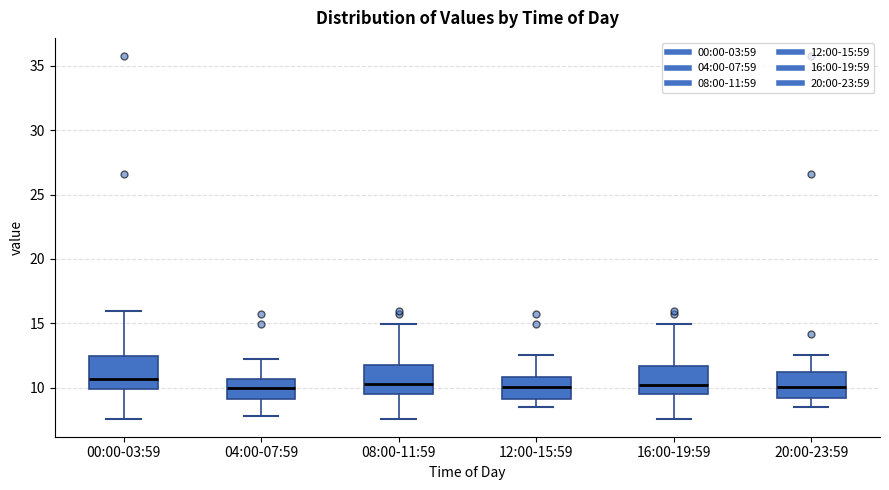

Reading left to right, transcribe this box plot: for each box, give where its median line is, the range the box spans, and where its two whiskers end, as read against the y-axis. The values are not printed on the chart, so give them approximately, as read against the axis.

00:00-03:59: median 10.5, box 10.0 to 12.5, whiskers 7.5 to 16.0
04:00-07:59: median 10.0, box 9.0 to 10.5, whiskers 8.0 to 12.0
08:00-11:59: median 10.5, box 9.5 to 12.0, whiskers 7.5 to 15.0
12:00-15:59: median 10.0, box 9.0 to 11.0, whiskers 8.5 to 12.5
16:00-19:59: median 10.0, box 9.5 to 11.5, whiskers 7.5 to 15.0
20:00-23:59: median 10.0, box 9.0 to 11.0, whiskers 8.5 to 12.5